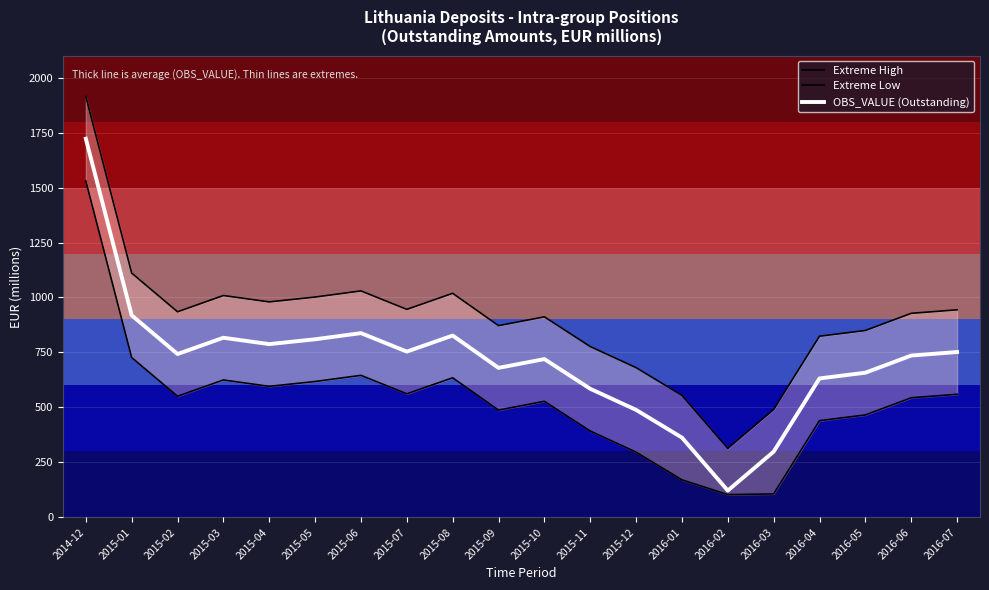

True or false: Extreme High and Extreme Low cross at least once.

False